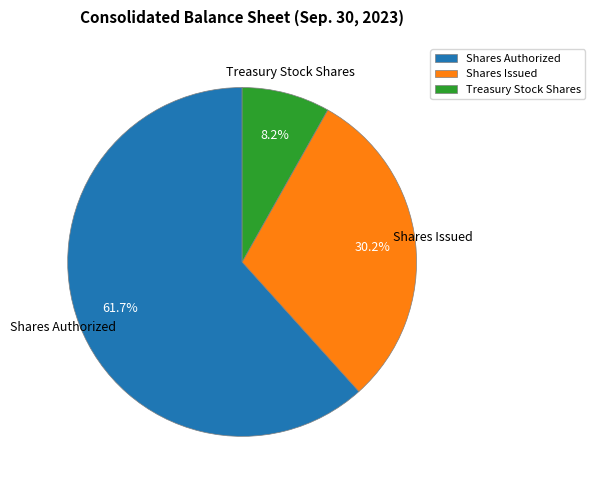

To the nearest percent, what is the average slice percentage?

33%